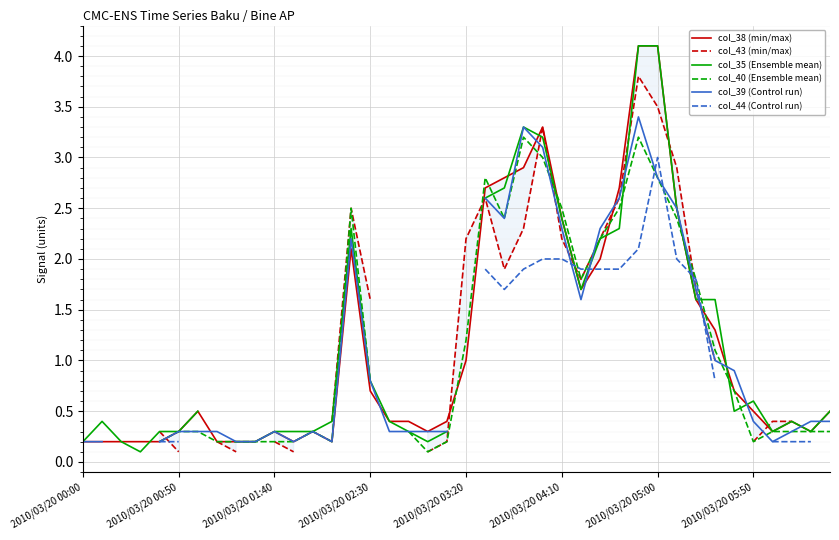

What is the highest value of the col_38 (min/max) series?

4.1